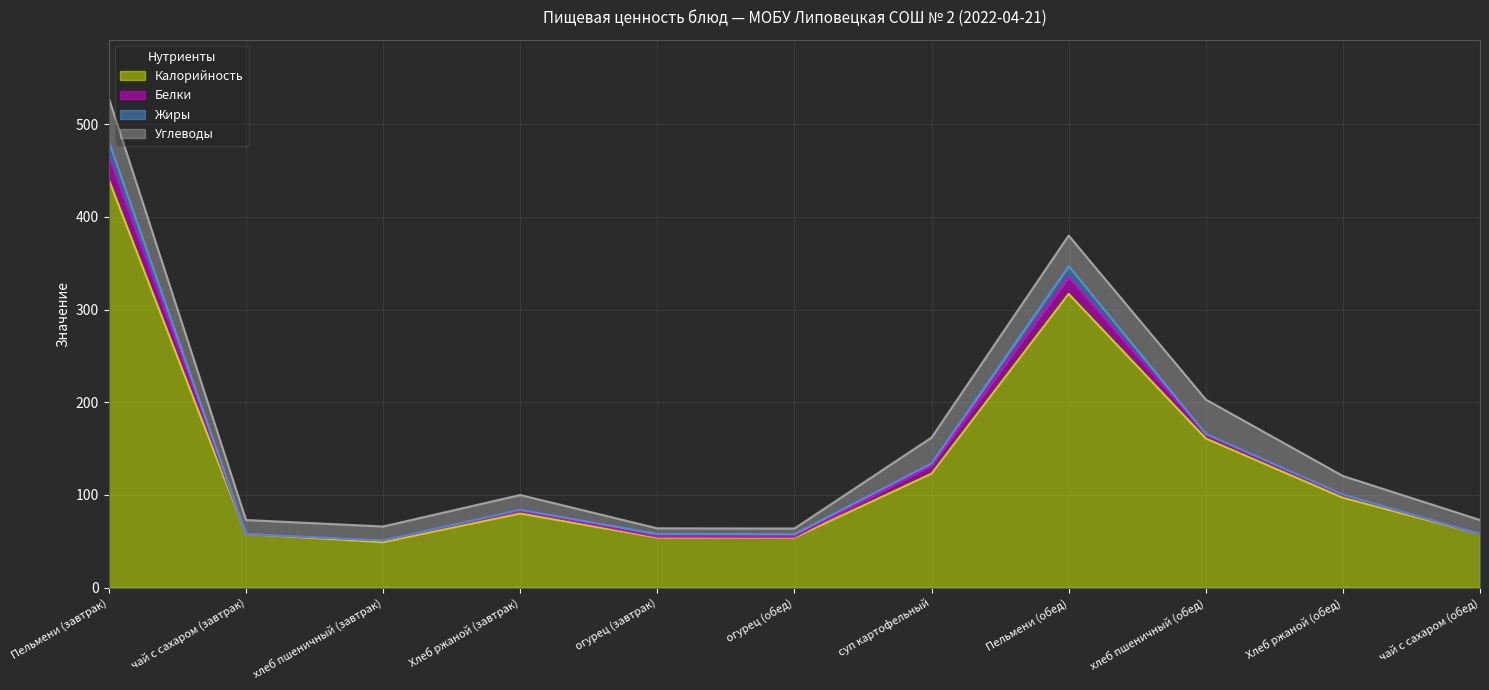

What is the label of the 7th point from the right?

огурец (завтрак)